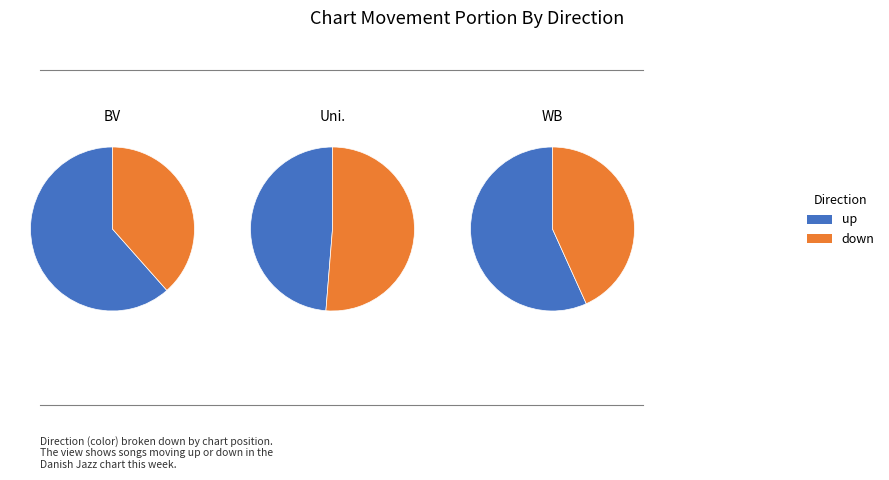

What is the majority slice?

up